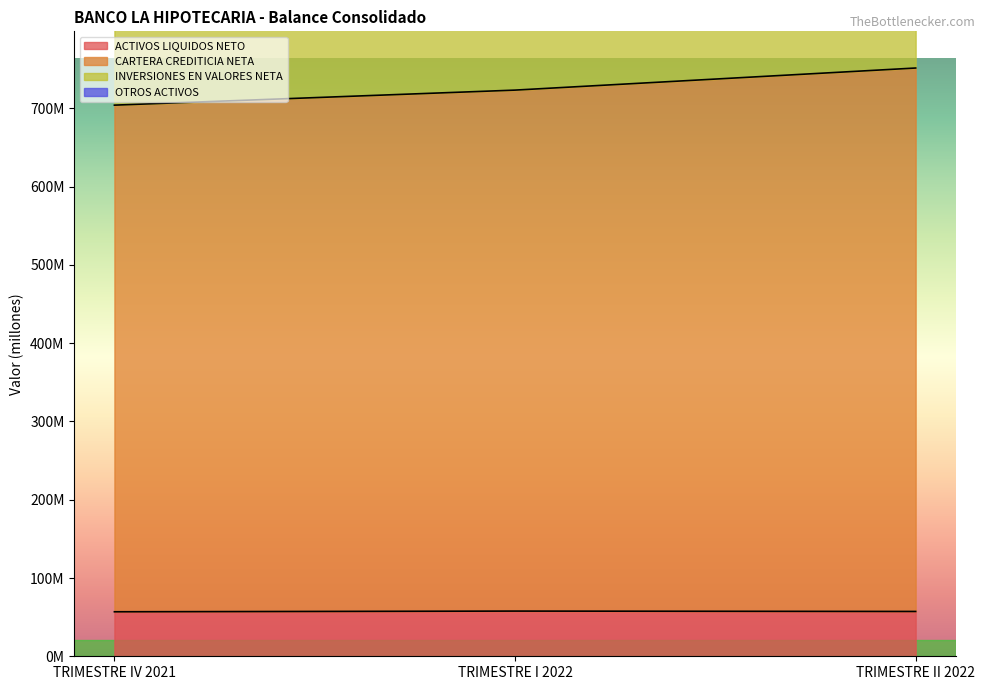

Between TRIMESTRE IV 2021 and TRIMESTRE II 2022, which series saw the biggest shift?

CARTERA CREDITICIA NETA